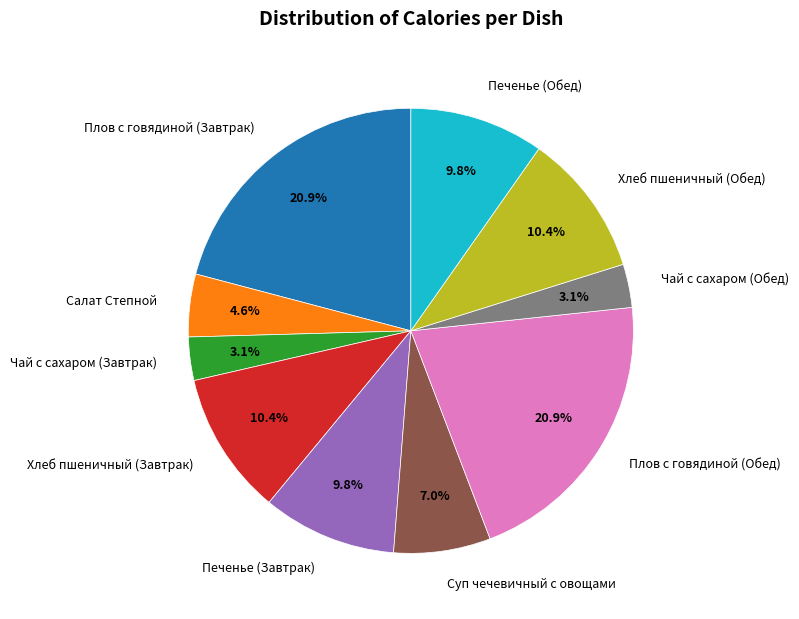

Is it true that Печенье (Завтрак) is 10% of the pie?

True